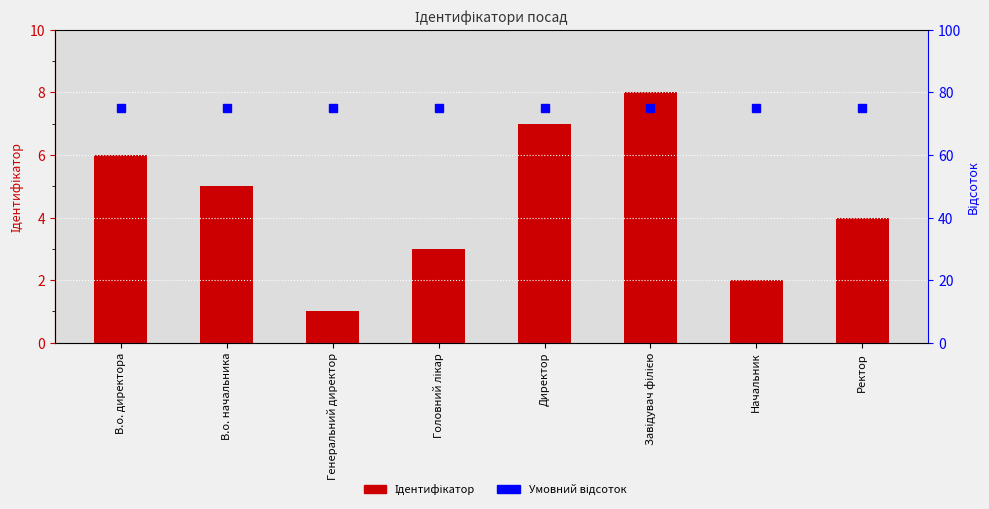

Reading left to right, extract all data points from this chart.

Ідентифікатор: В.о. директора=6	В.о. начальника=5	Генеральний директор=1	Головний лікар=3	Директор=7	Завідувач філією=8	Начальник=2	Ректор=4
Умовний відсоток: В.о. директора=75	В.о. начальника=75	Генеральний директор=75	Головний лікар=75	Директор=75	Завідувач філією=75	Начальник=75	Ректор=75